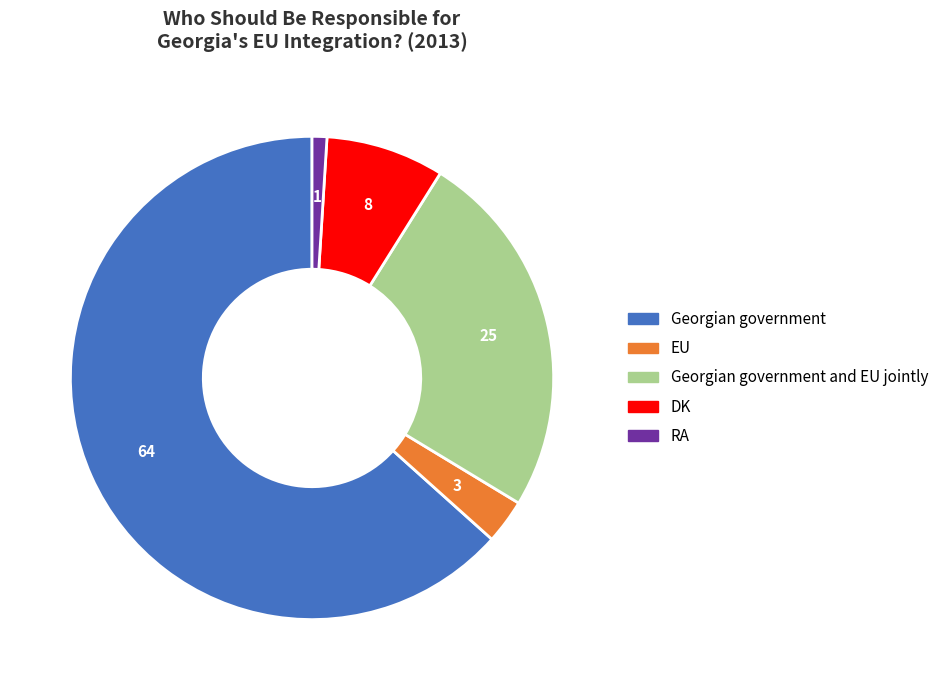

Which has a higher value, RA or Georgian government and EU jointly?

Georgian government and EU jointly